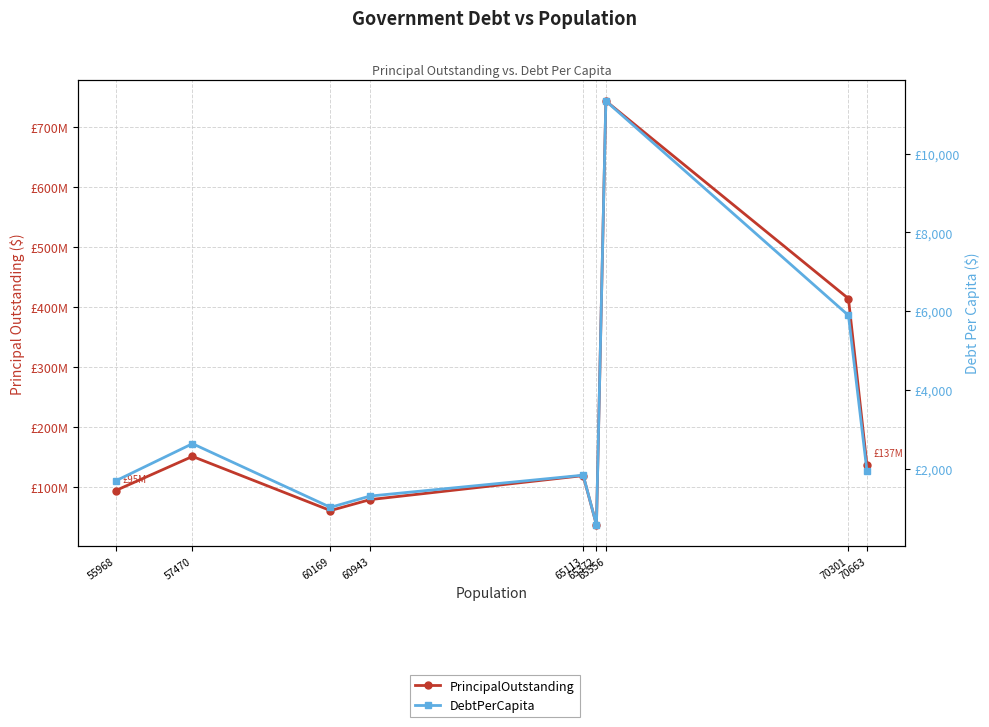

Reading left to right, extract all data points from this chart.

PrincipalOutstanding: 55968=94655000.0	57470=151480000.0	60169=61335000.0	60943=79545000.0	65113=119540000.0	65372=37490000.0	65556=743350000.0	70301=414380000.0	70663=137190000.0
DebtPerCapita: 55968=1691.2	57470=2635.8	60169=1019.4	60943=1305.2	65113=1835.9	65372=573.5	65556=11339.2	70301=5894.4	70663=1941.5